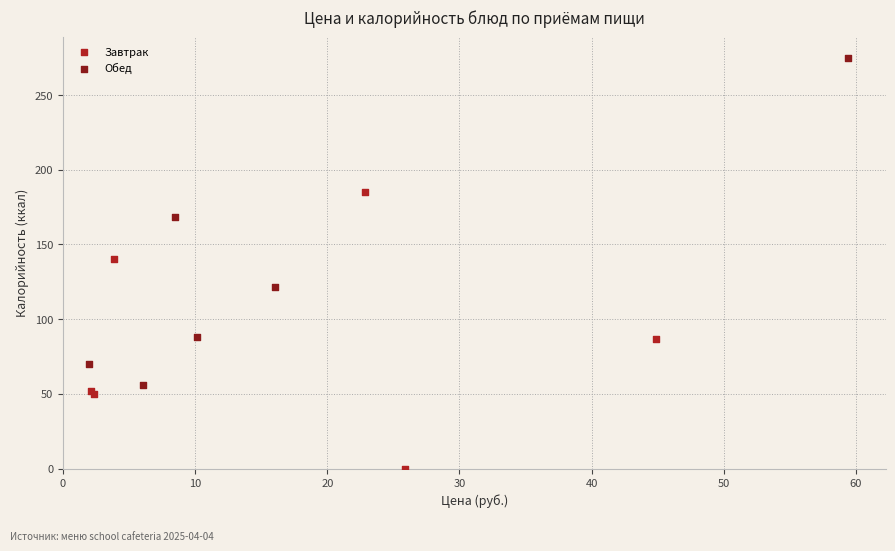

Which series contains the highest Y value?

Обед